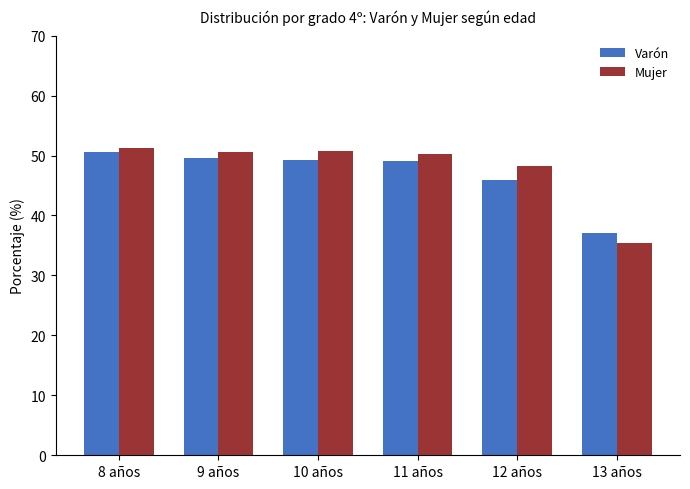

The Varón series shows 46.0 at 12 años. True or false?

True